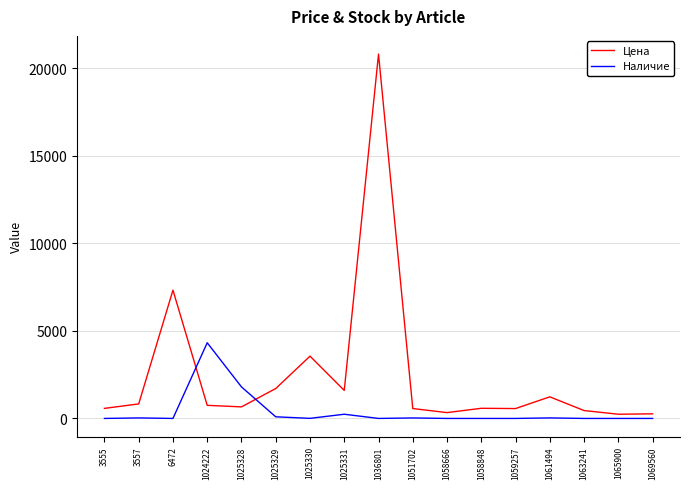

What is the spread (max minus min) of values at 1036801?

20800